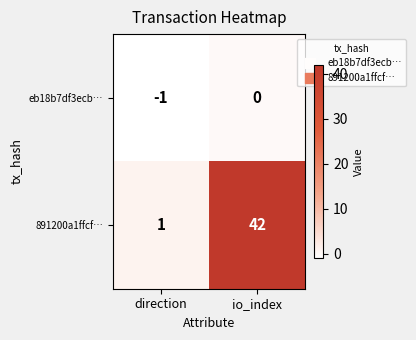

List the series in order of their overall mean, highest first.

891200a1ffcf…, eb18b7df3ecb…